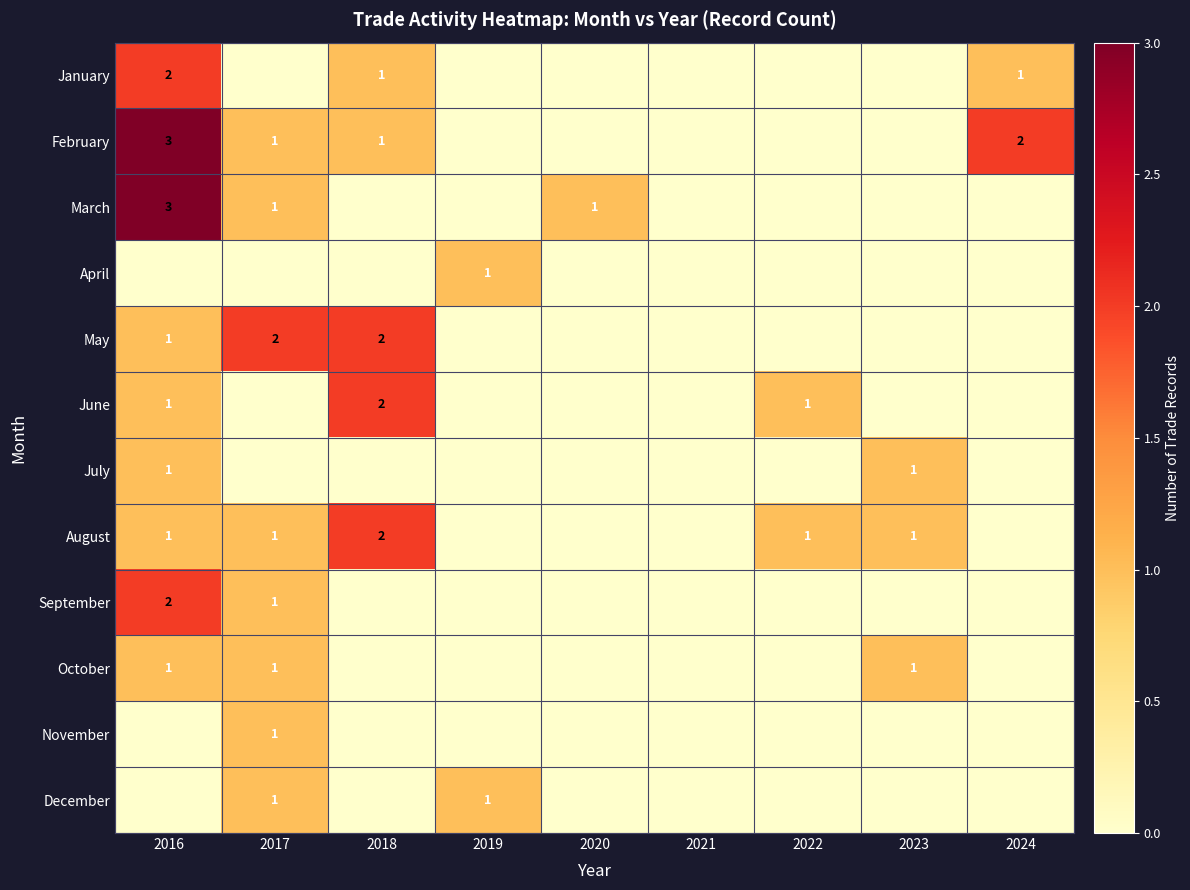

The value of December at 2017 is 2. True or false?

False